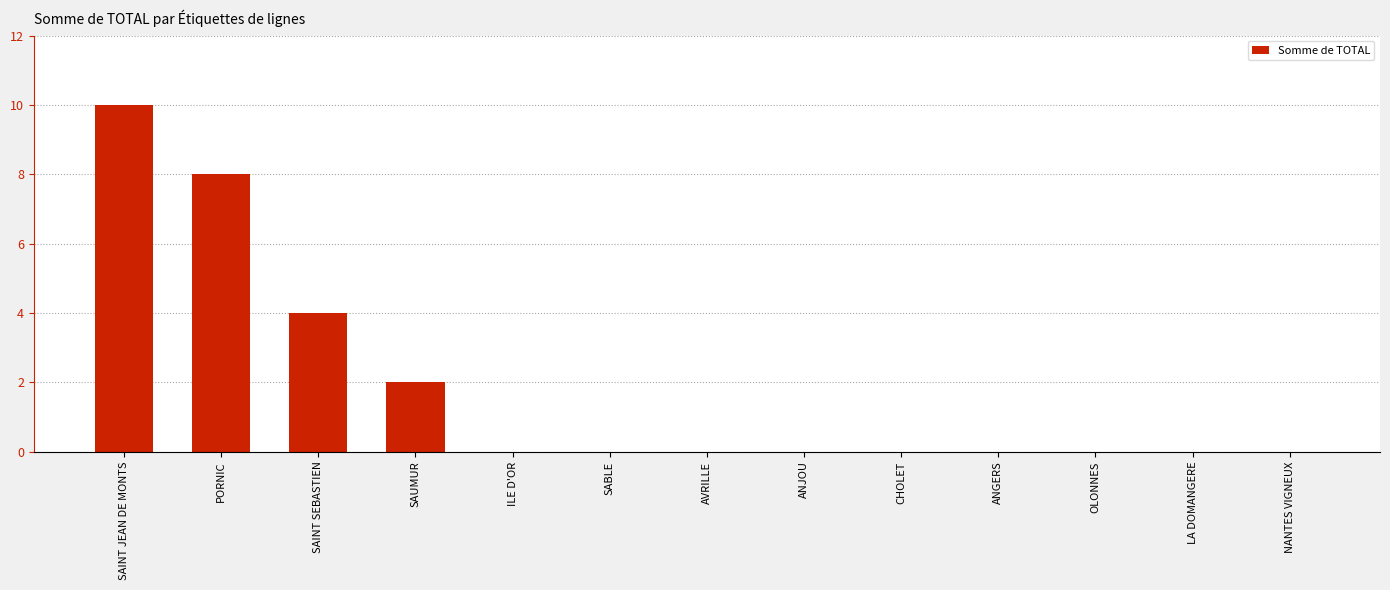

What is the average value?

2